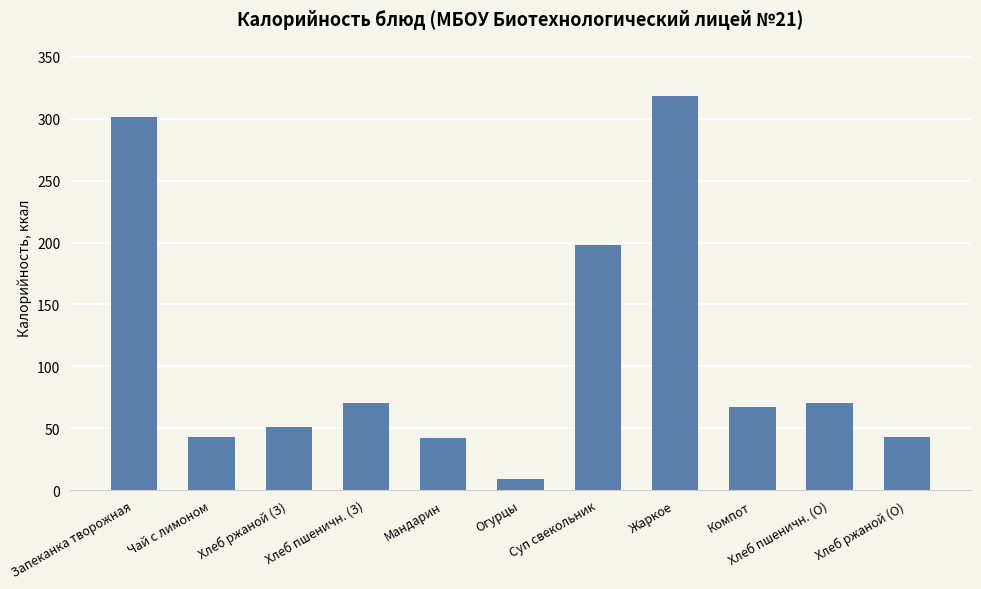

How many distinct data groups are displayed?

1